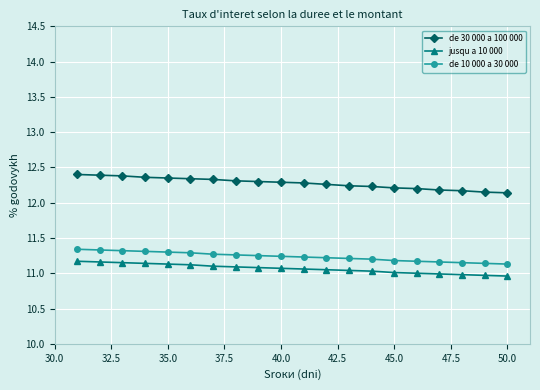

Does the chart have visible grid lines?

Yes